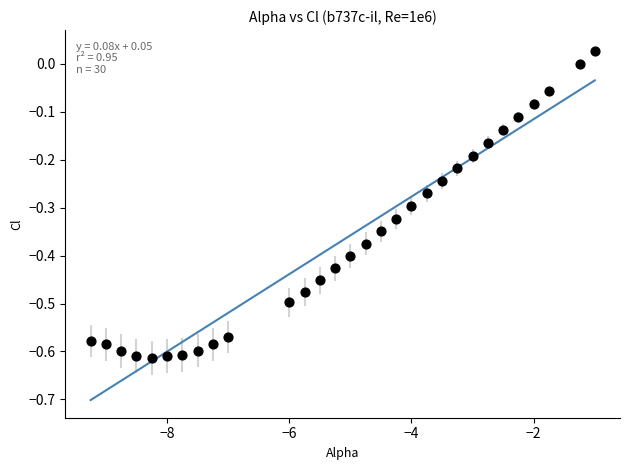

What is the range of X values (max minus min)?

8.2